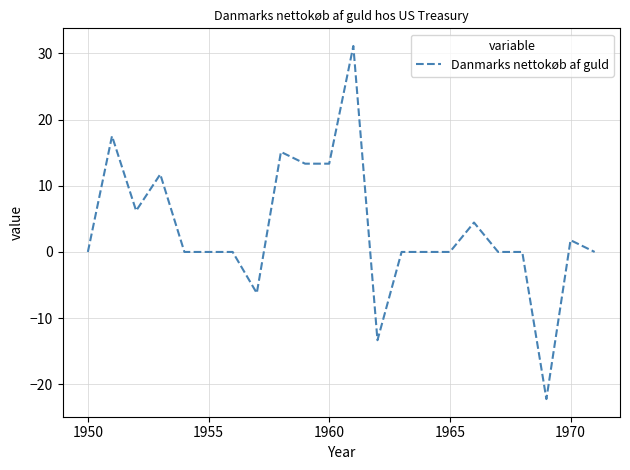

What is the sum of all values?

72.8